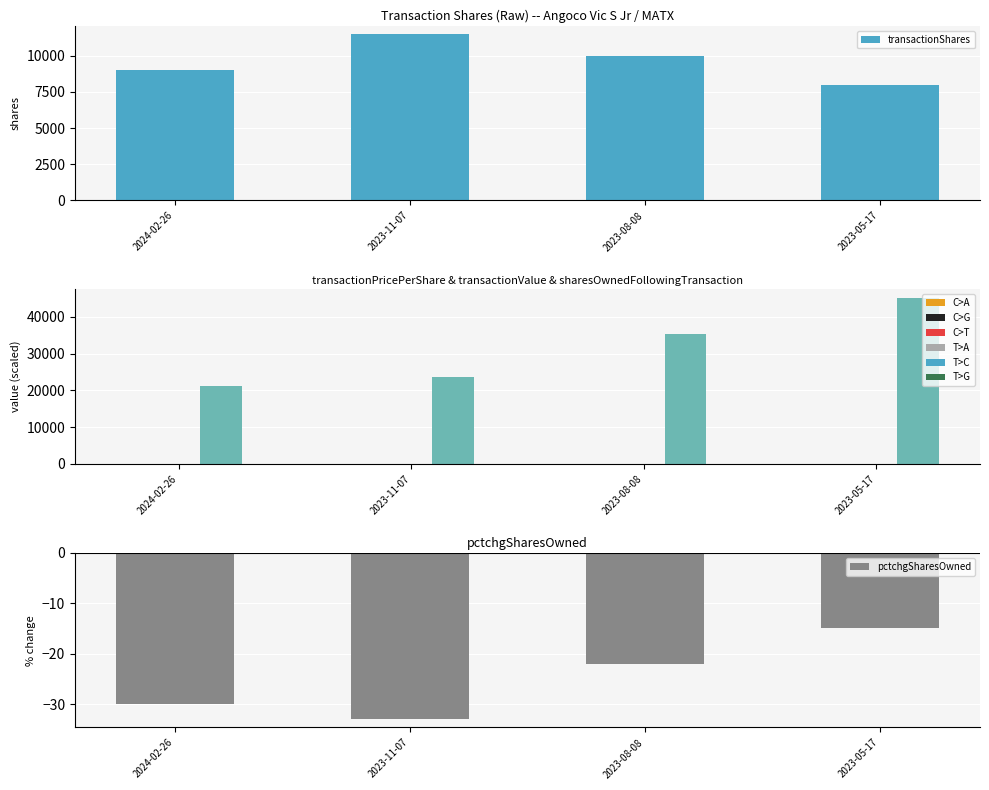

Which series has the widest spread of values?

sharesOwnedFollowingTransaction